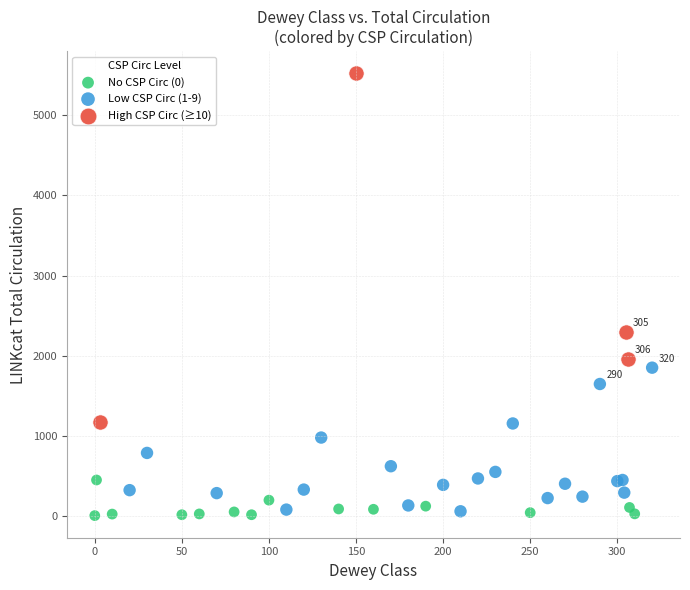

Which series contains the highest Y value?

High CSP Circ (≥10)